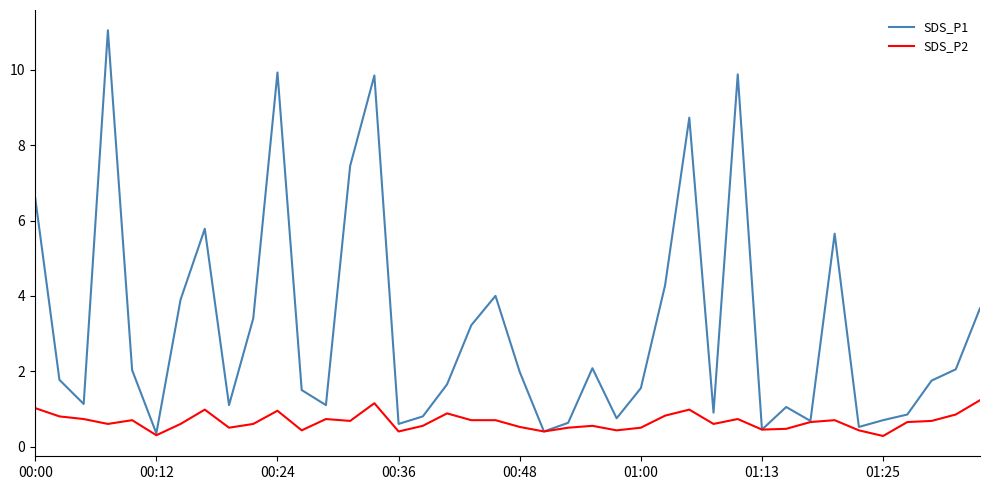

Rank the series by their average value, from highest to lowest.

SDS_P1, SDS_P2